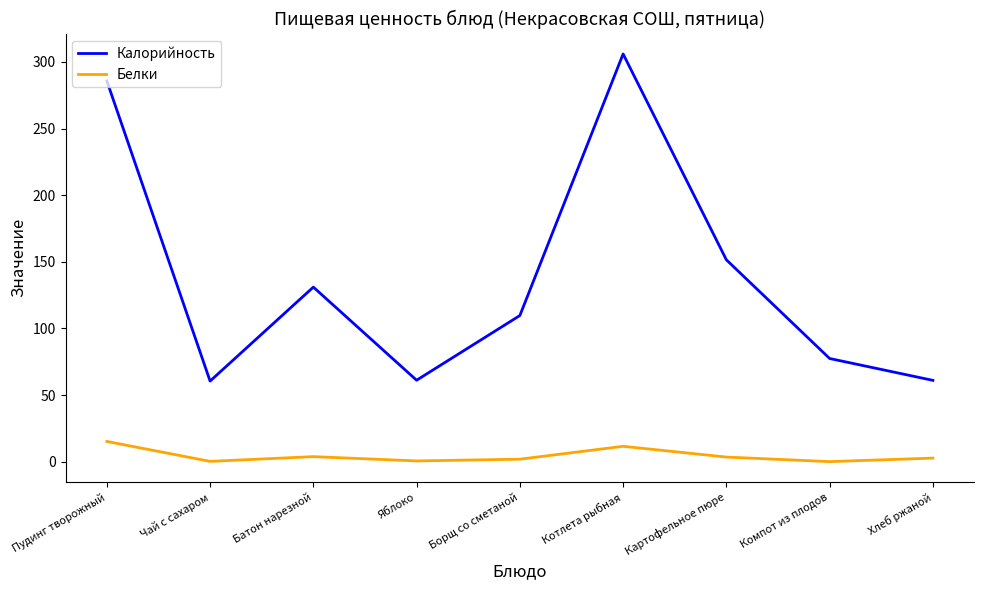

What is the highest value of the Калорийность series?

306.0